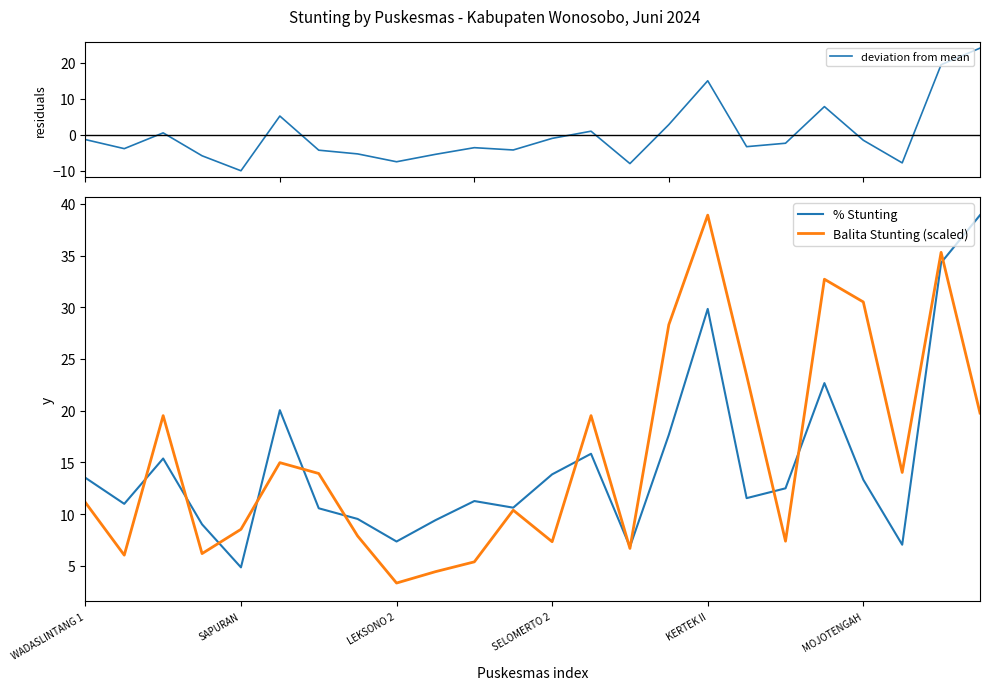

What is the label of the 20th point from the left?

19